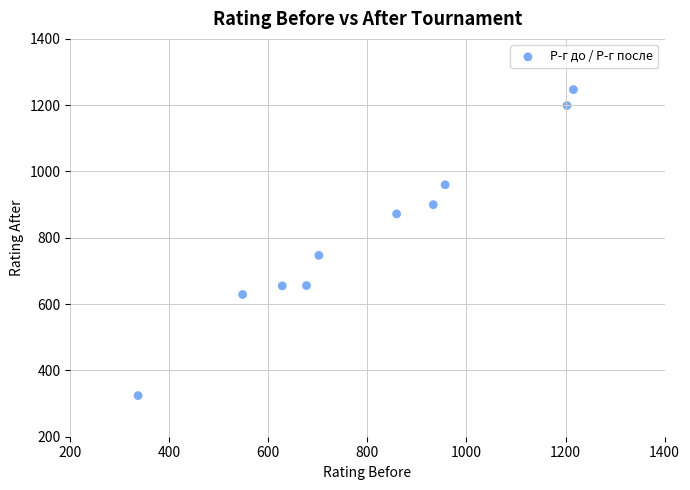

What is the average X value?

806